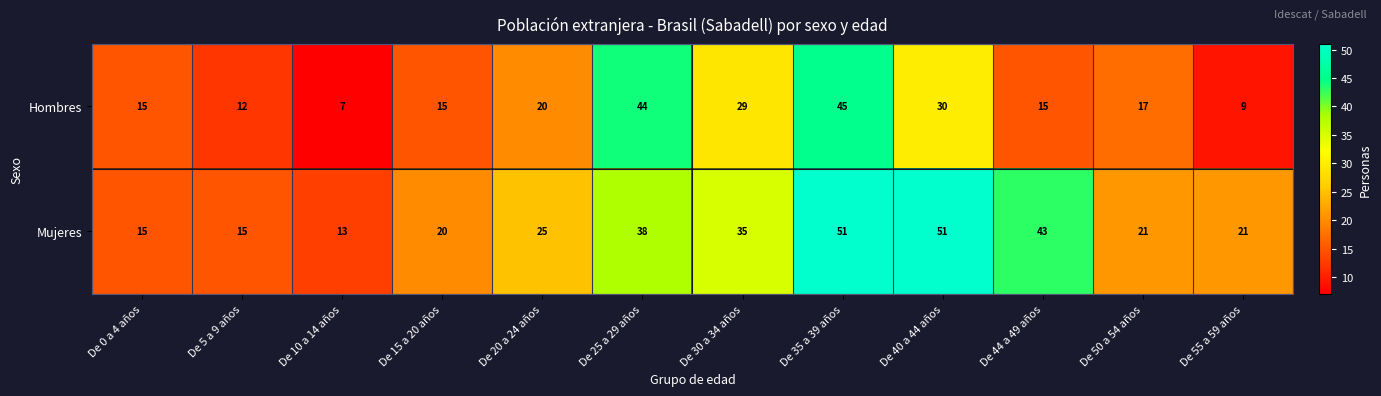

Reading right to left, list all the values displayed in this chart.

Hombres: De 55 a 59 años=9	De 50 a 54 años=17	De 44 a 49 años=15	De 40 a 44 años=30	De 35 a 39 años=45	De 30 a 34 años=29	De 25 a 29 años=44	De 20 a 24 años=20	De 15 a 20 años=15	De 10 a 14 años=7	De 5 a 9 años=12	De 0 a 4 años=15
Mujeres: De 55 a 59 años=21	De 50 a 54 años=21	De 44 a 49 años=43	De 40 a 44 años=51	De 35 a 39 años=51	De 30 a 34 años=35	De 25 a 29 años=38	De 20 a 24 años=25	De 15 a 20 años=20	De 10 a 14 años=13	De 5 a 9 años=15	De 0 a 4 años=15